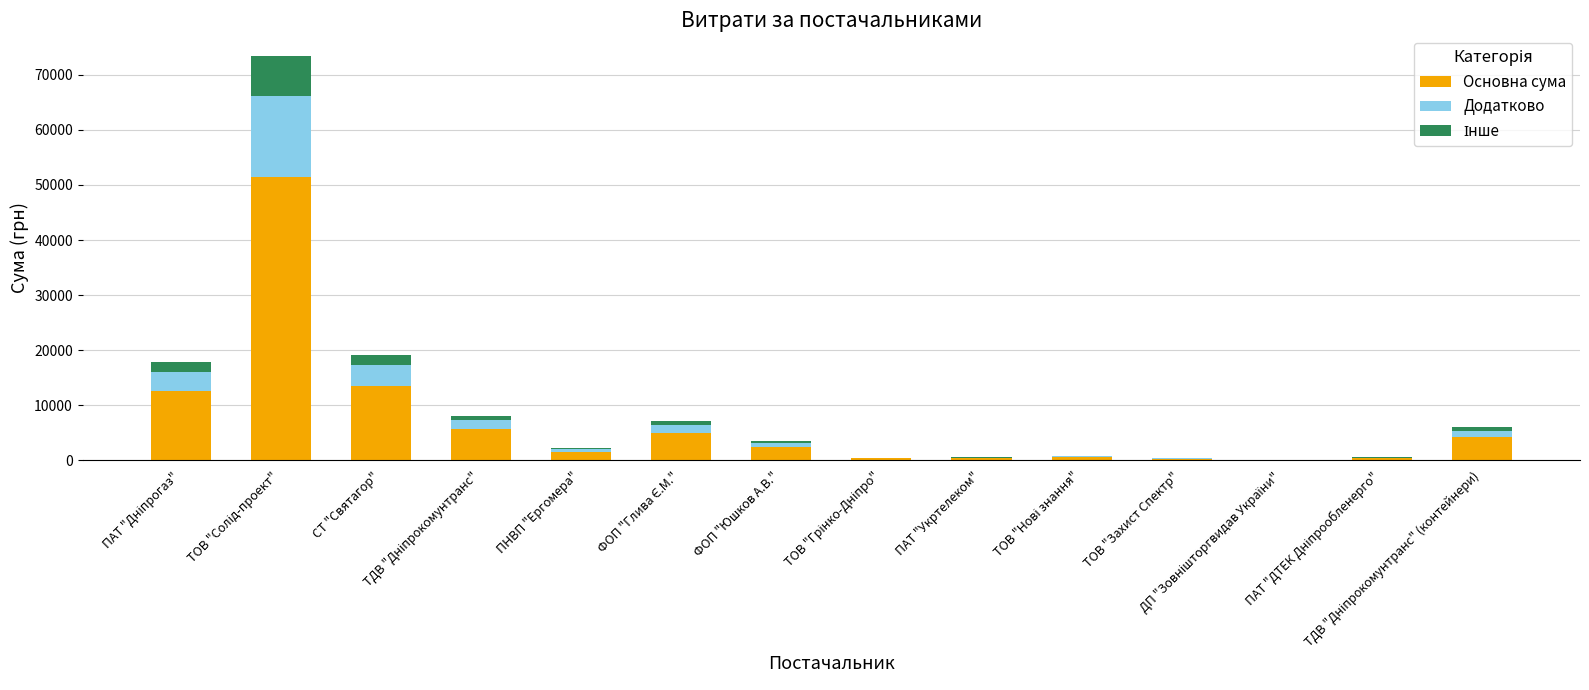

What is the maximum value for Основна сума?

51443.0